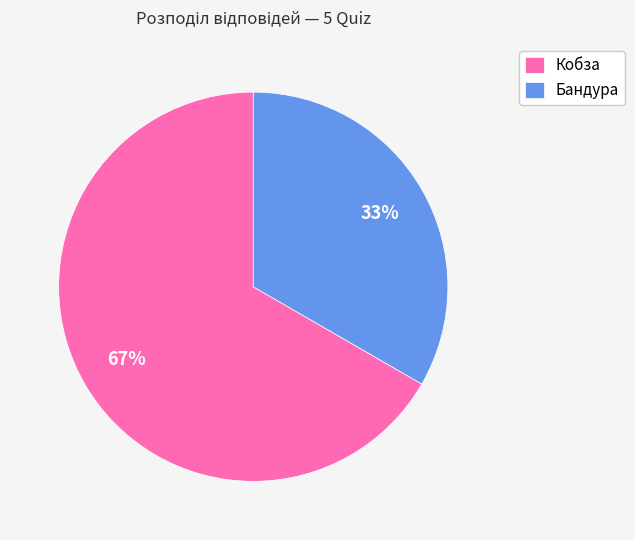

How many slices are in this pie chart?

2